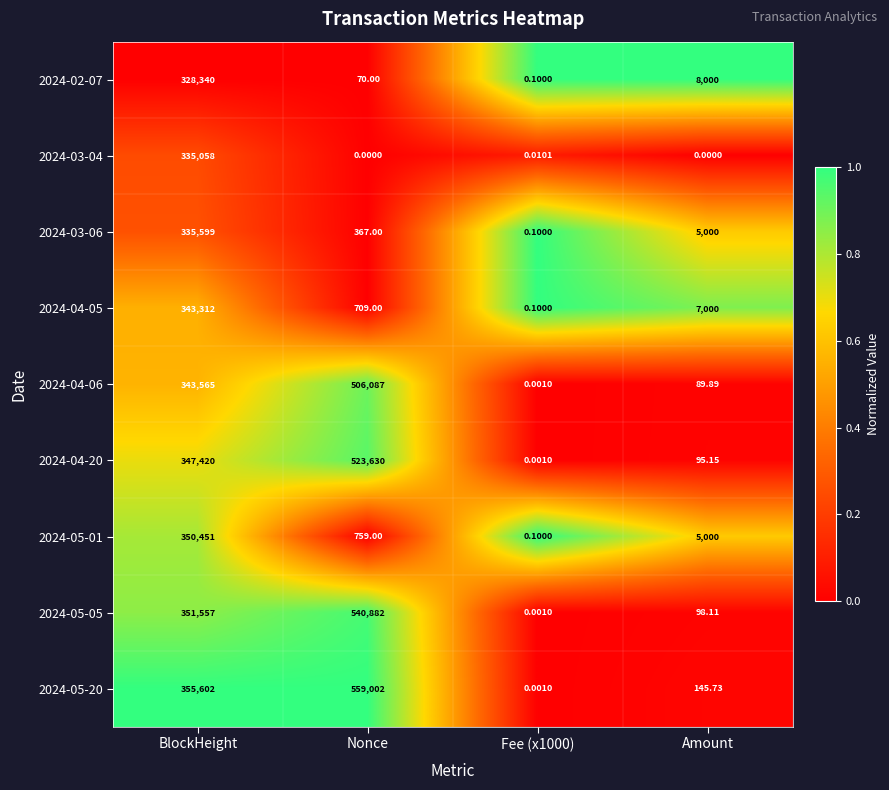

Where does the 2024-05-01 series first go above 5000?

BlockHeight